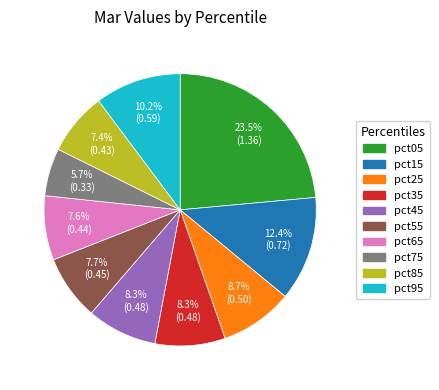

True or false: pct25 accounts for 9% of the total.

True